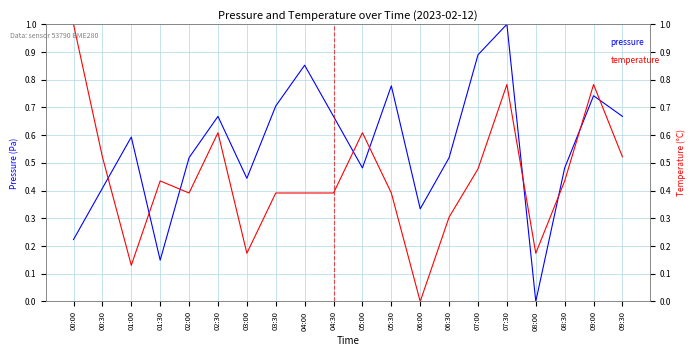

What is the label of the 20th point from the right?

00:00